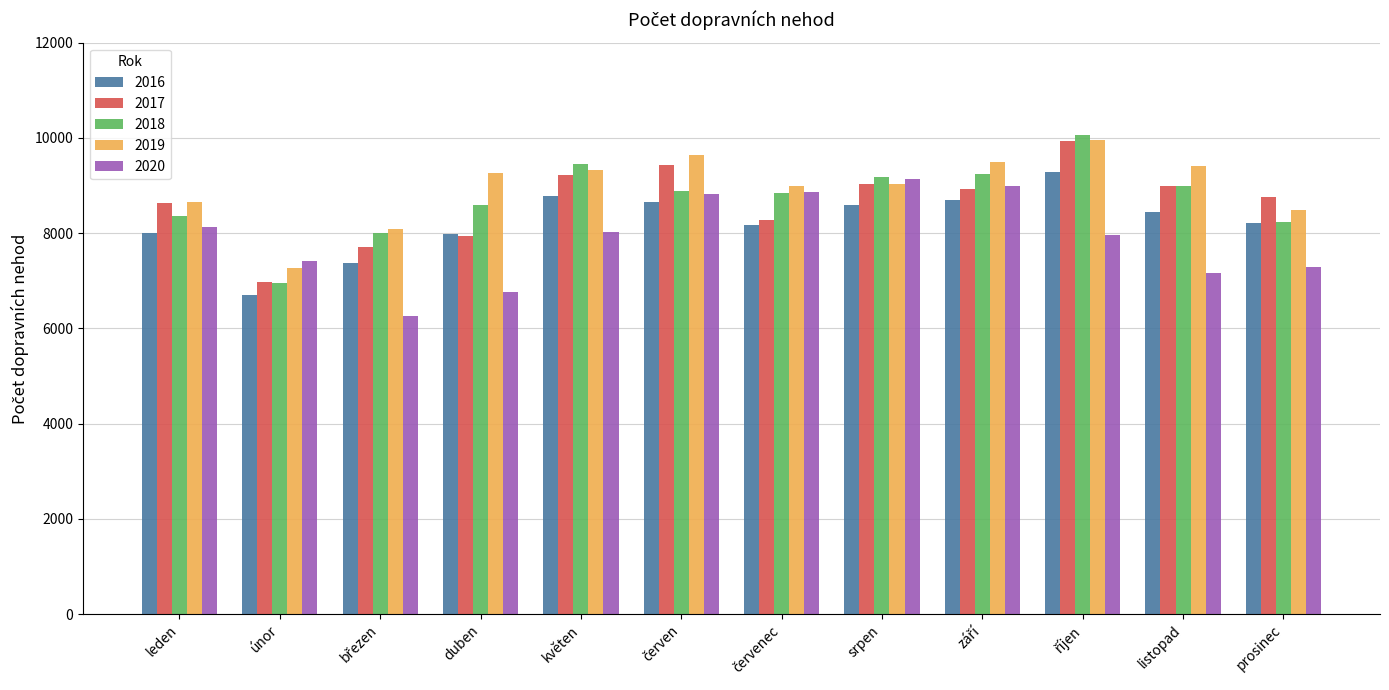

What is the label of the 5th bar from the left?

květen